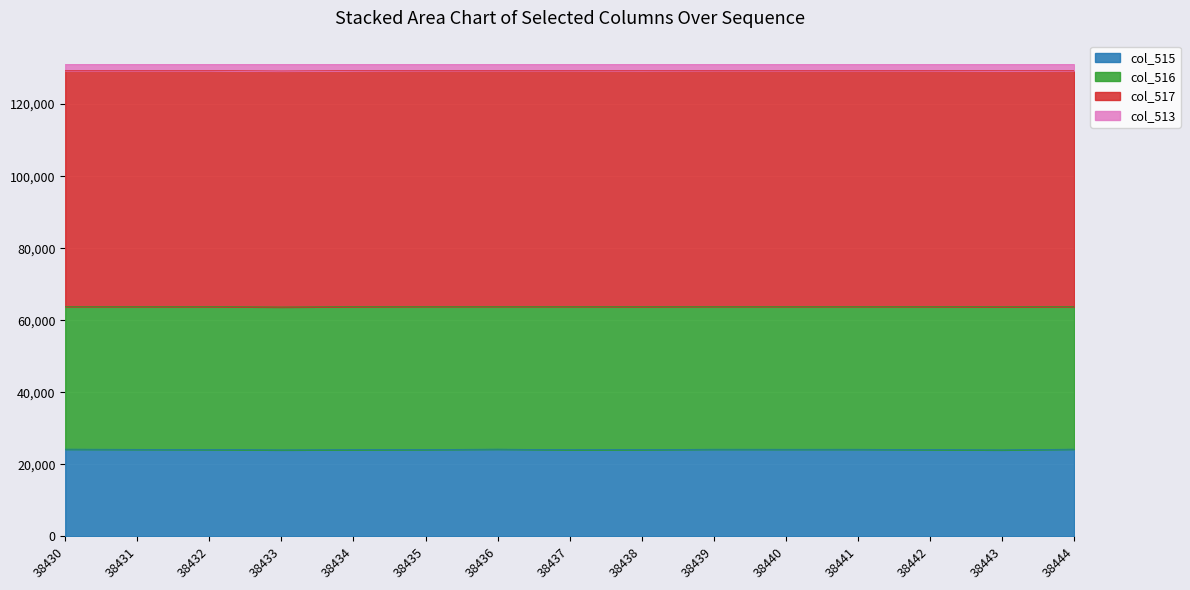

The value of col_515 at 38439 is 43474. True or false?

False